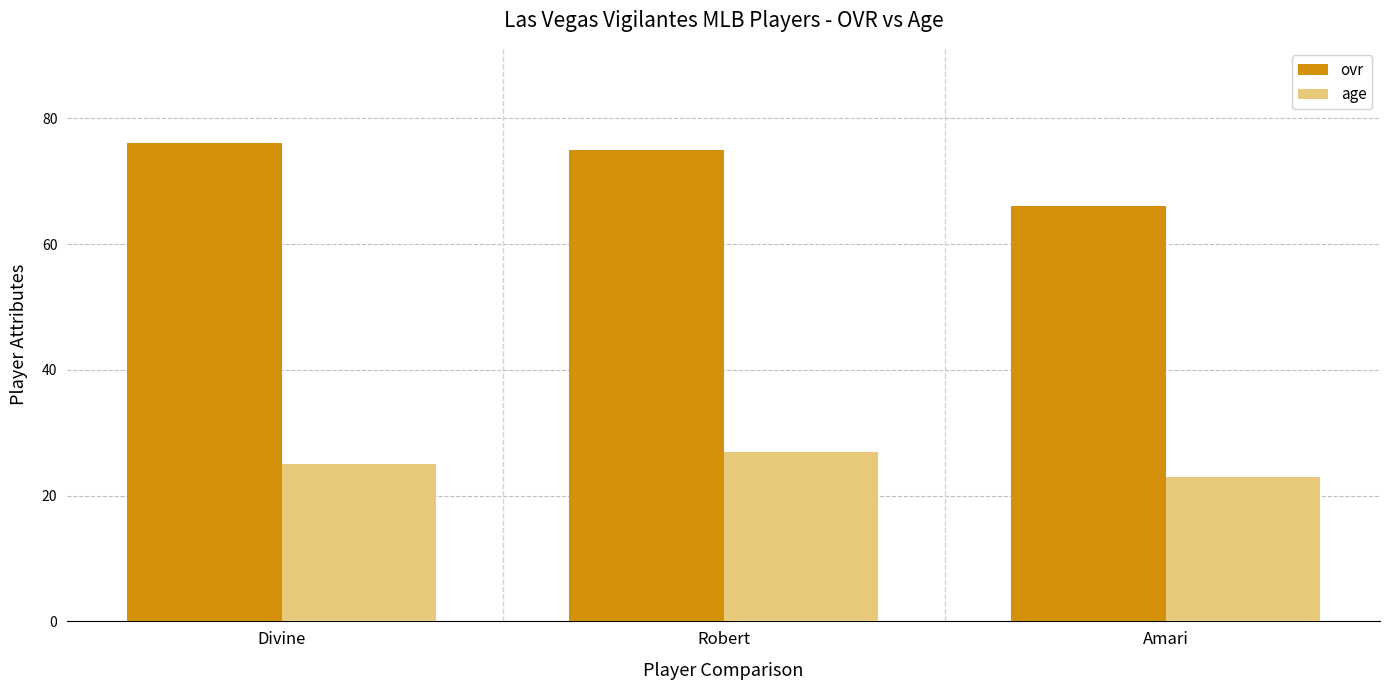

Which series has the largest total across all categories?

ovr